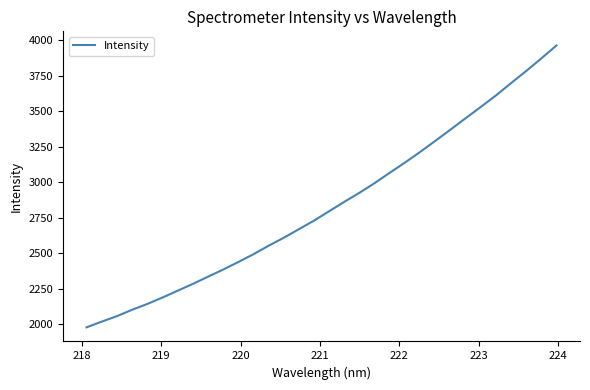

How many lines are shown in the chart?

1